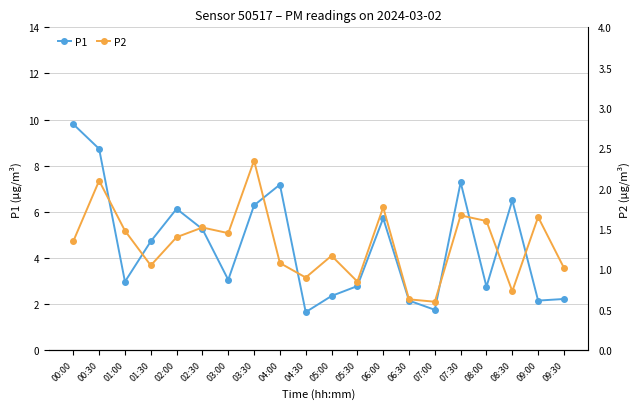

The P2 series shows 1.5 at 01:00. True or false?

True